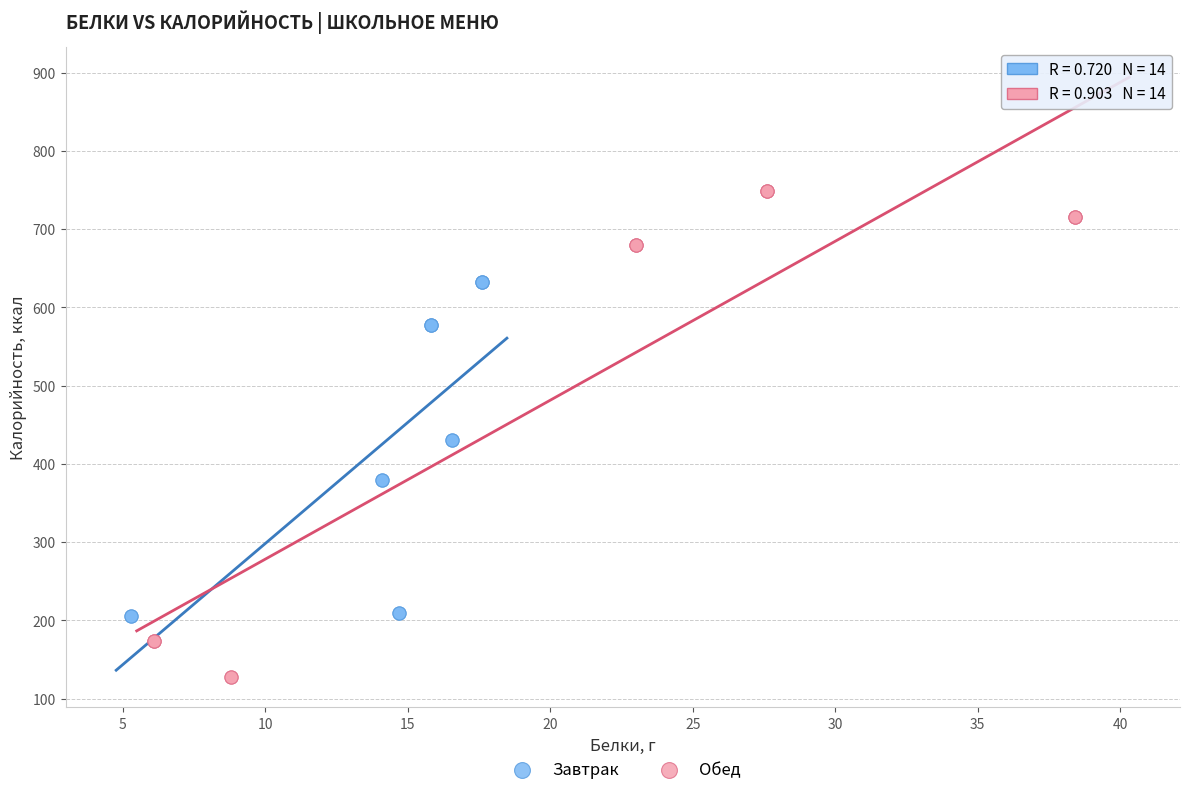

What are all the series names shown in the legend?

Завтрак, Обед